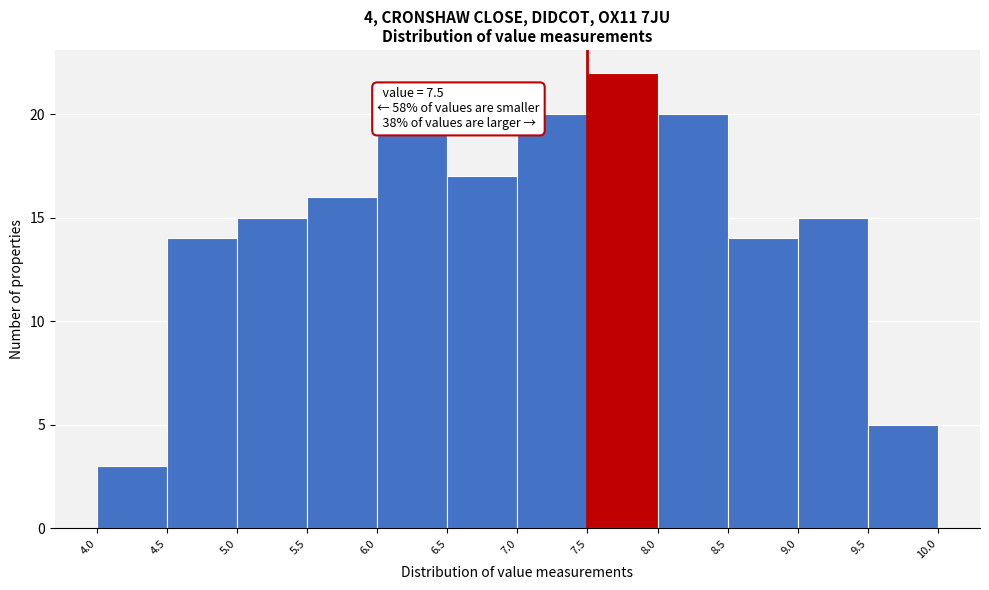

Over which range of the x-axis is the bar tallest?

7.5 to 8.0